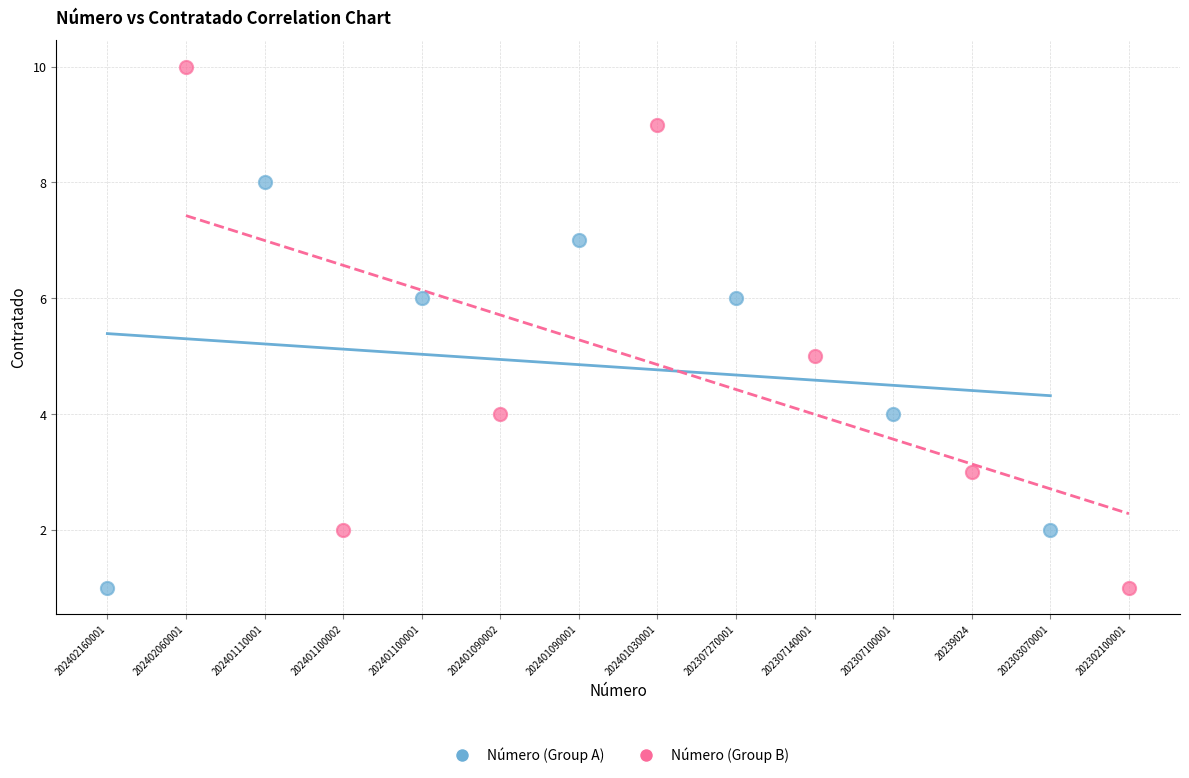

Which series reaches the maximum Y coordinate?

Número (Group B)